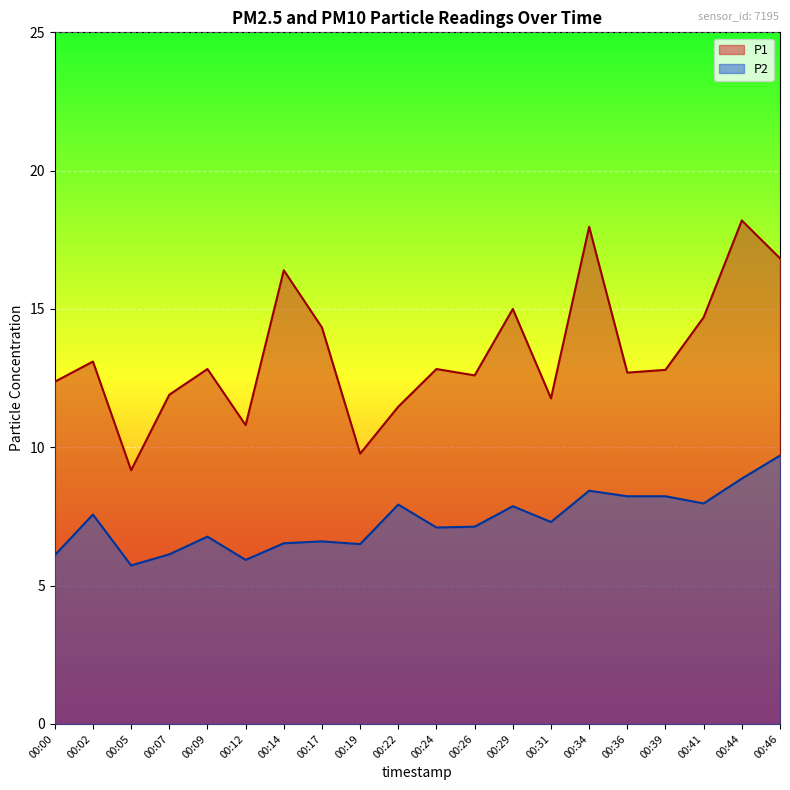

Is the value of P2 at 00:26 greater than the value of P1 at 00:09?

No